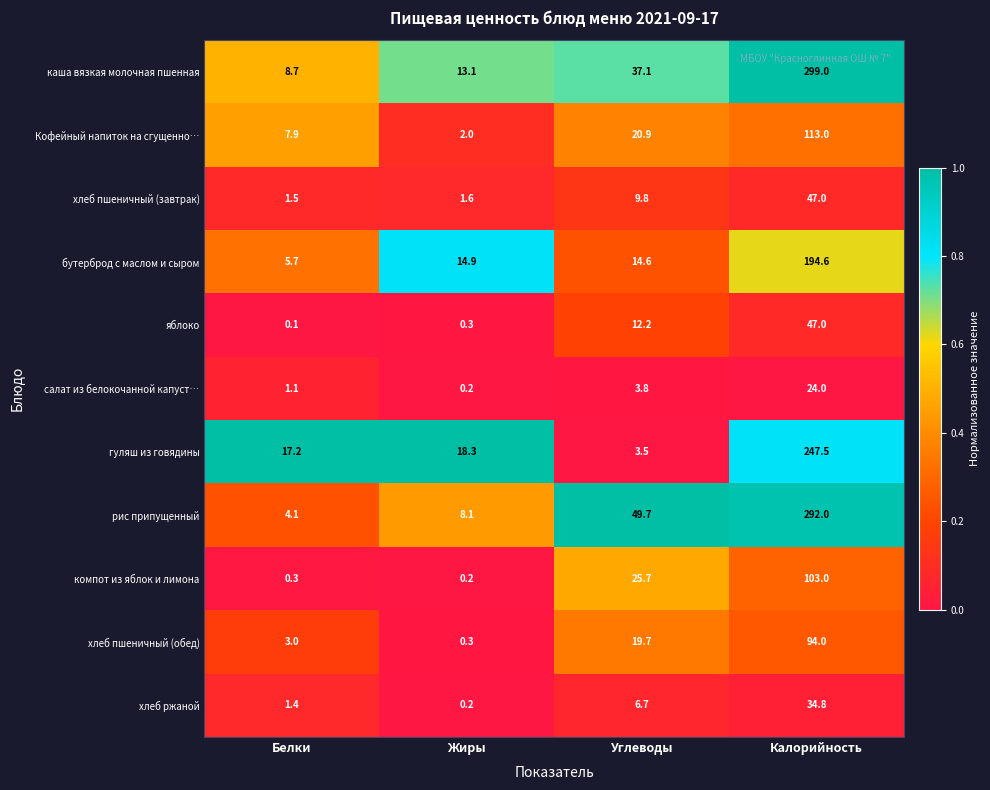

Which category has the lowest value across all series?

Белки